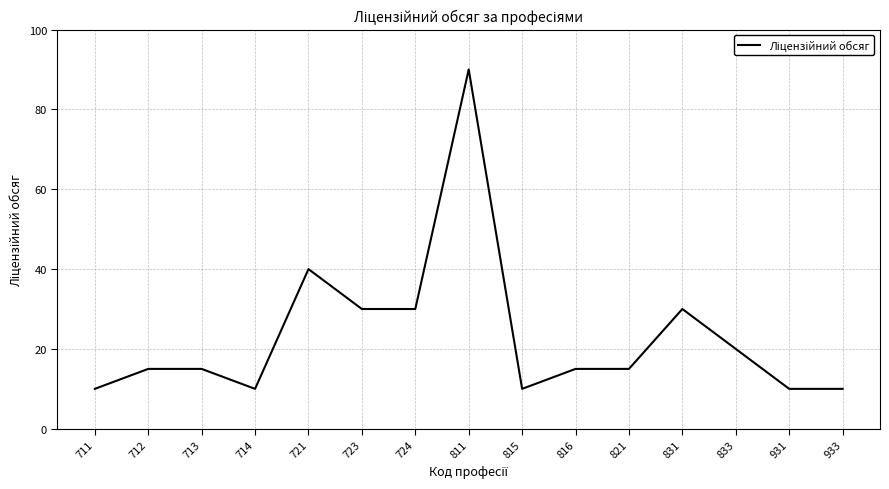

What is the difference between the maximum and minimum values?

80